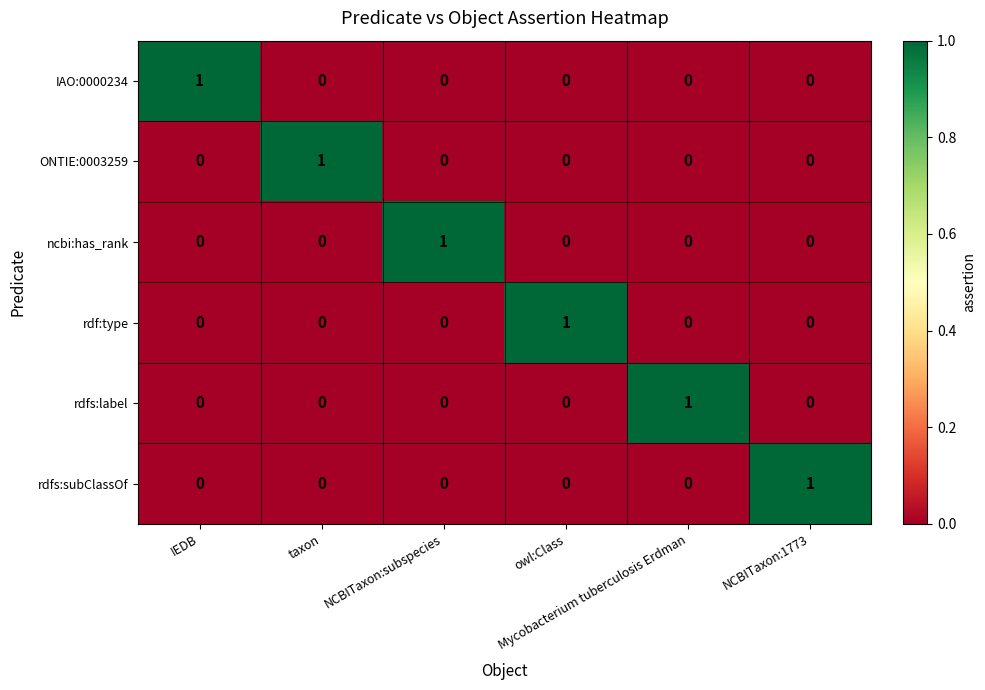

Count the ONTIE:0003259 values in the range 0 to 1.

6